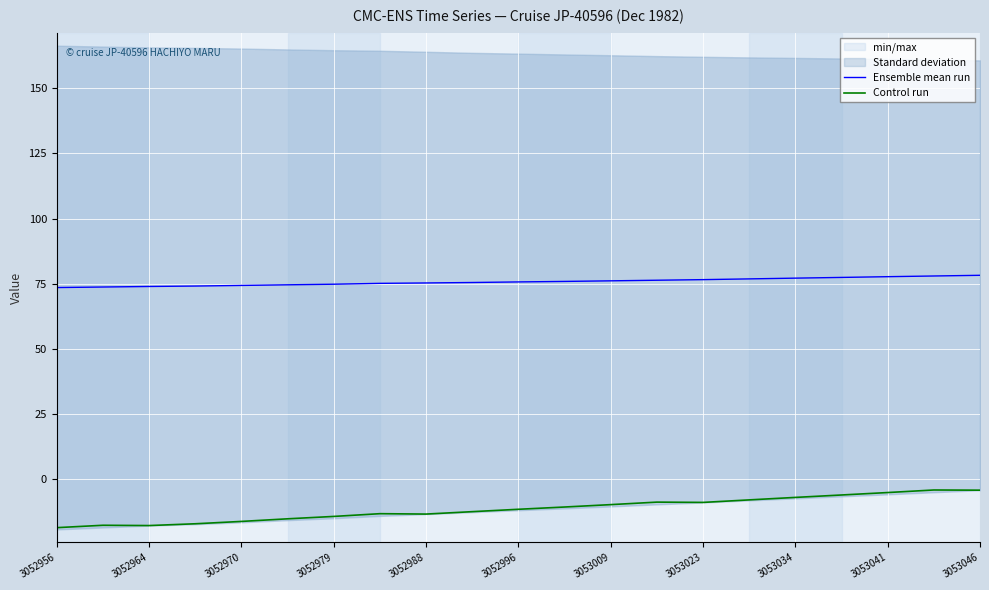

True or false: Control run and Ensemble mean run intersect in this chart.

False